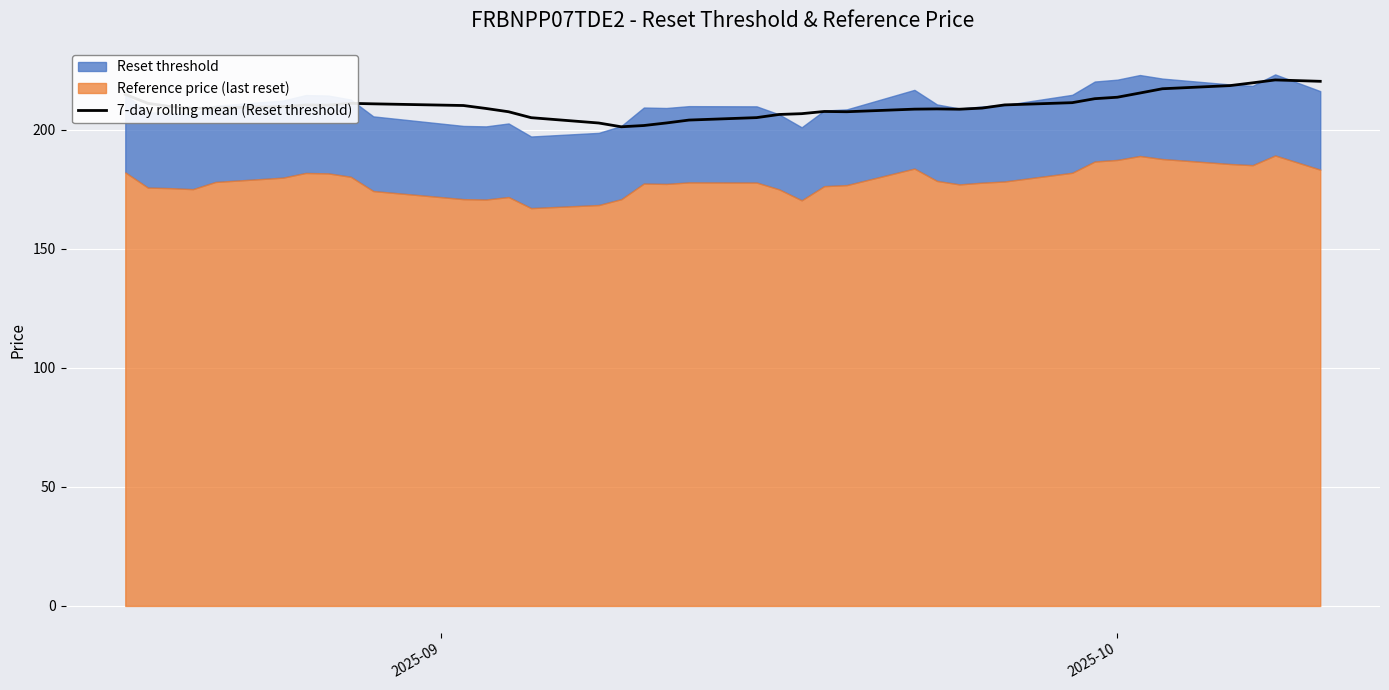

What is the highest value of the 7-day rolling mean (Reset threshold) series?

220.8